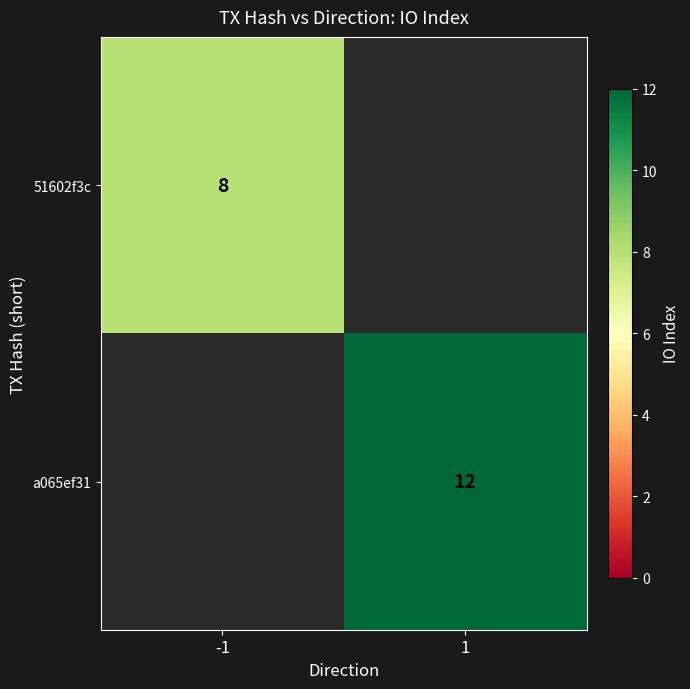

The value of 51602f3c at -1 is 8. True or false?

True